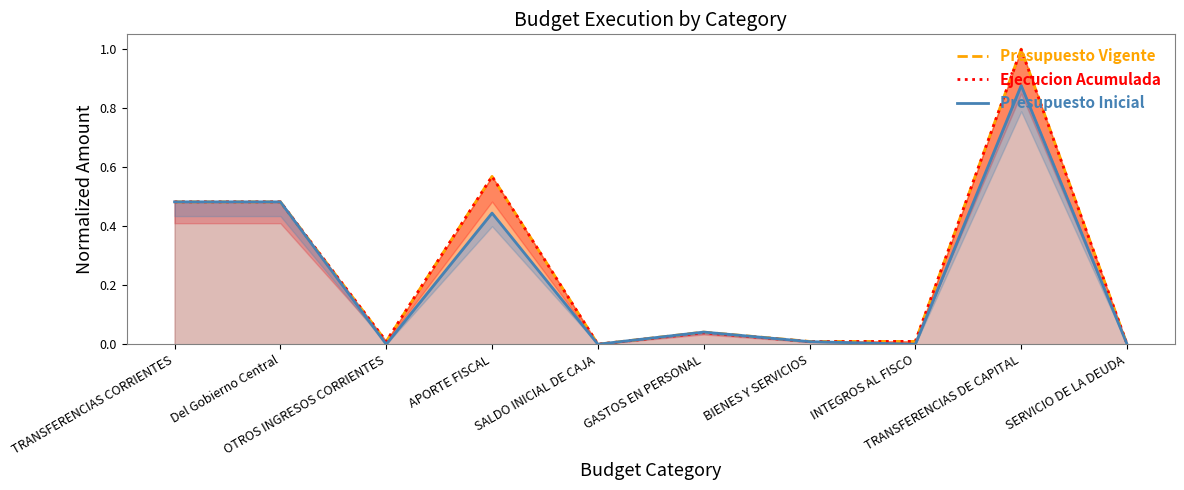

How many interior local valleys does the Presupuesto Inicial series have?

3